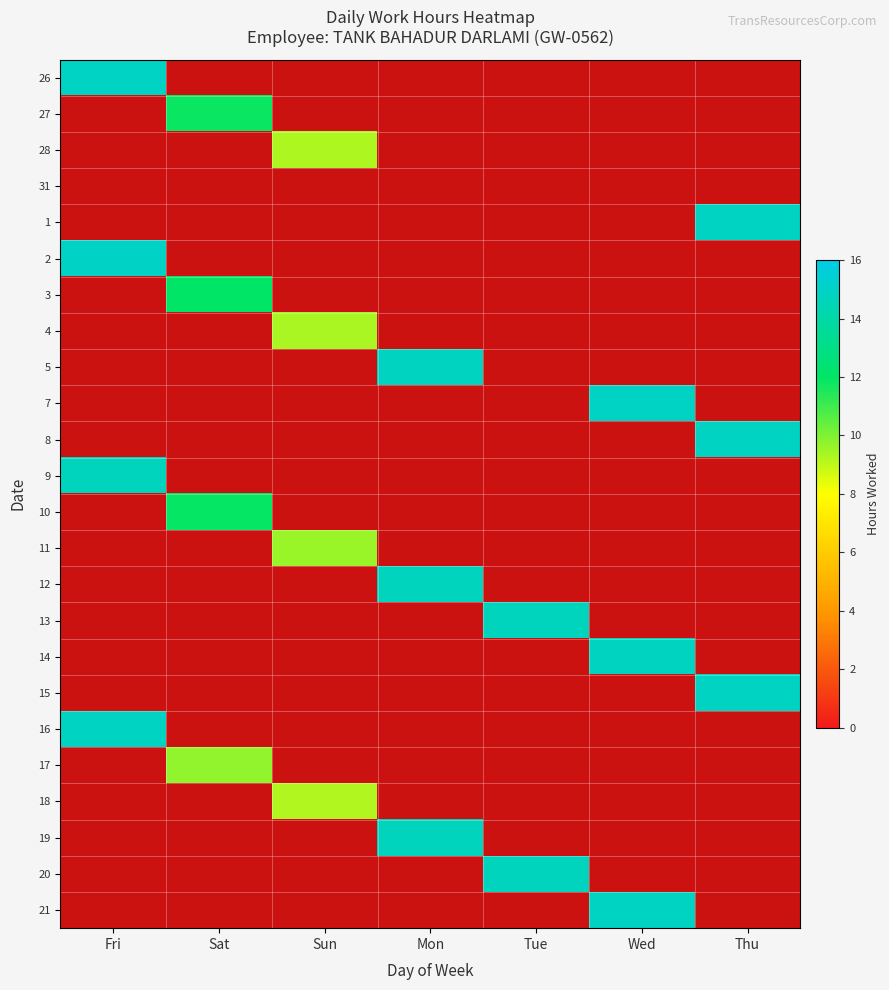

Count the number of data series in this chart.

24